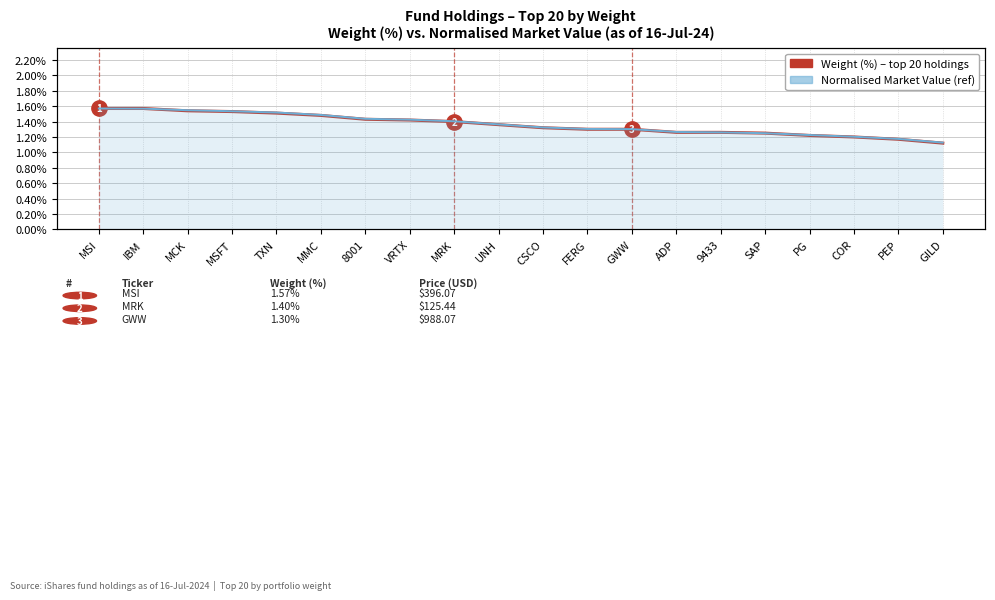

What is the value of the Normalised Market Value (ref) point at the 1st from the left?

1.6